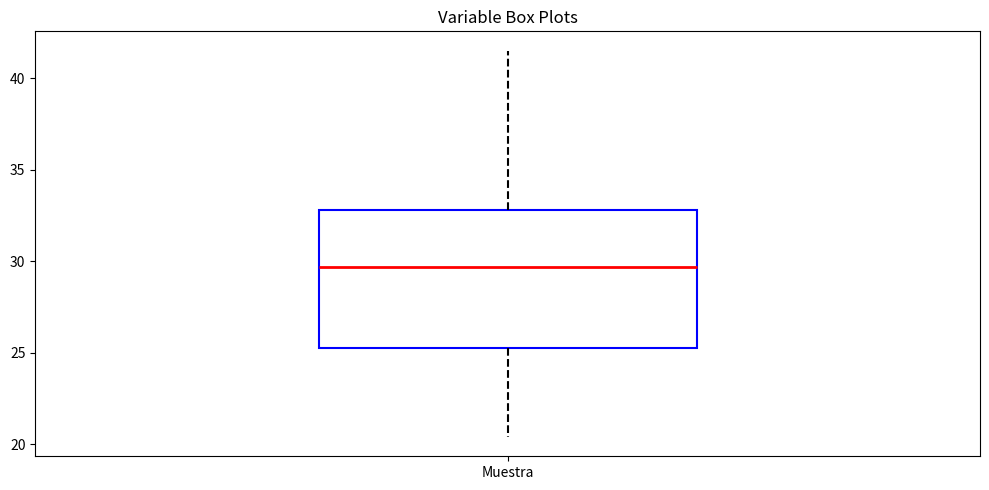

Transcribe this box plot: give where the median line is, the range the box spans, and where the two whiskers end, as read against the y-axis. The values are not printed on the chart, so give them approximately, as read against the axis.

median 29.5, box 25.5 to 33.0, whiskers 20.5 to 41.5